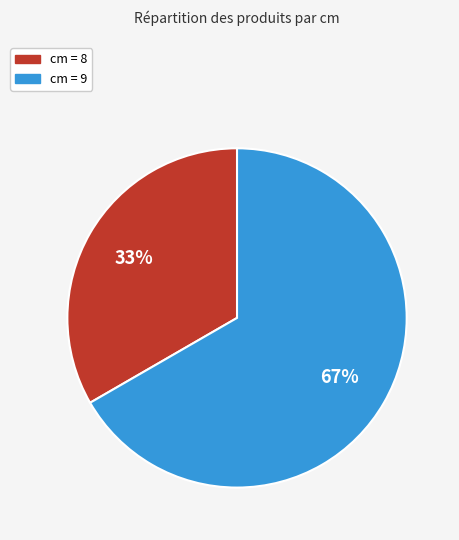

Is there any slice that represents more than half of the pie?

Yes